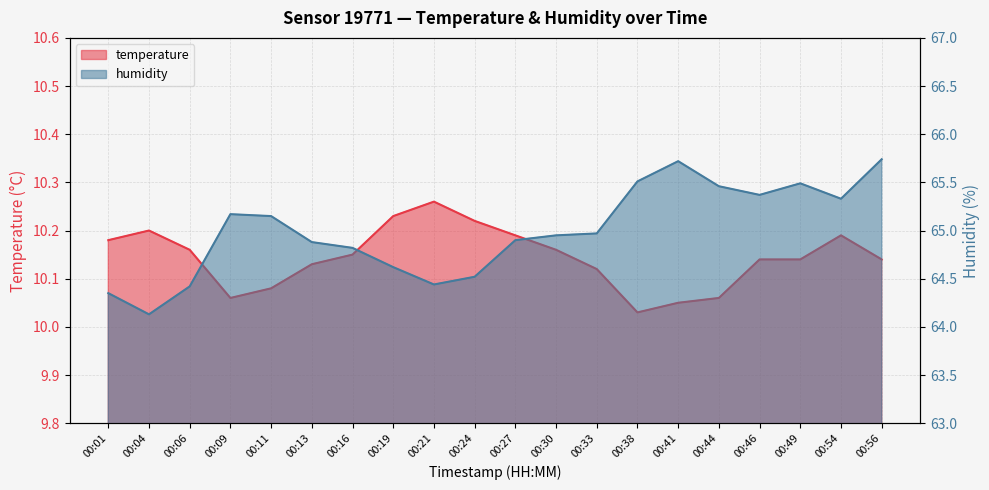

At which category does humidity reach its first local peak?

00:09